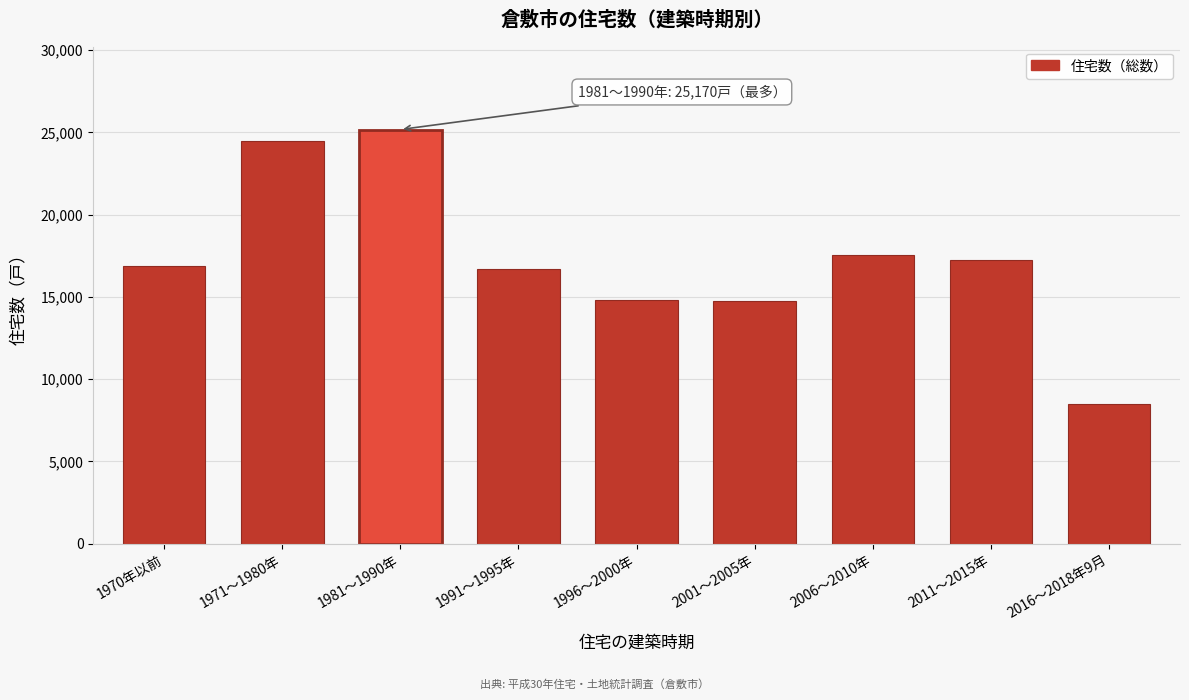

Is it true that the value at 2001～2005年 is 3540?

False